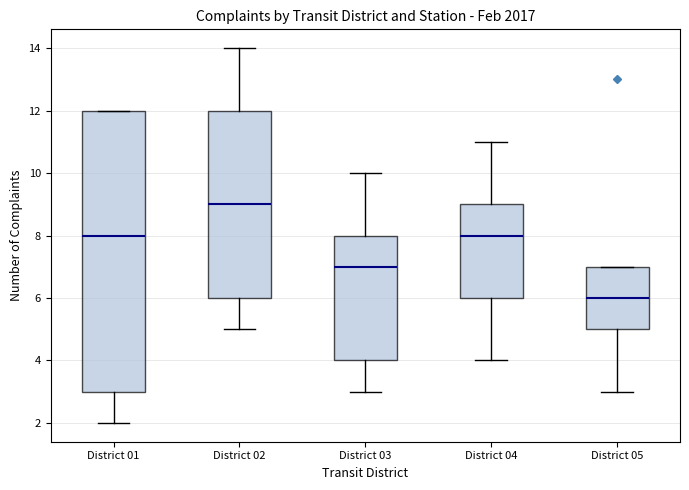

Which box has the lowest median line?

District 05